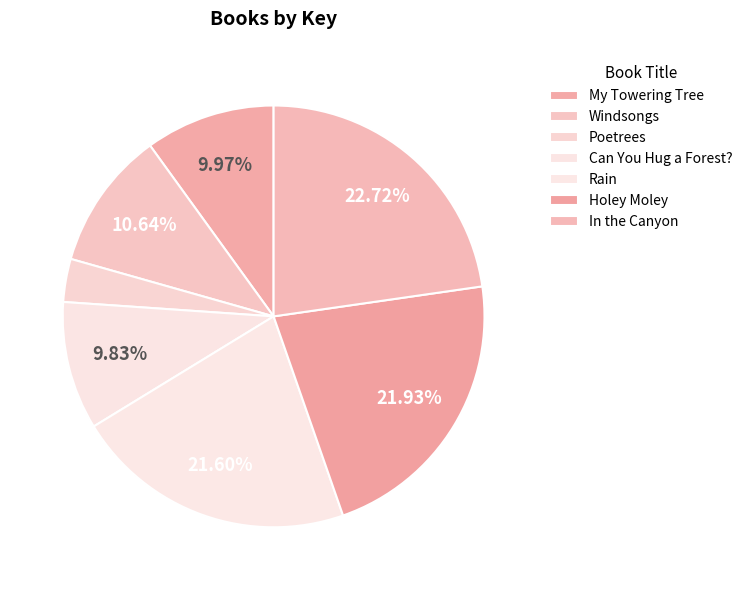

To the nearest percent, what is the combined percentage of Poetrees and My Towering Tree?

13%